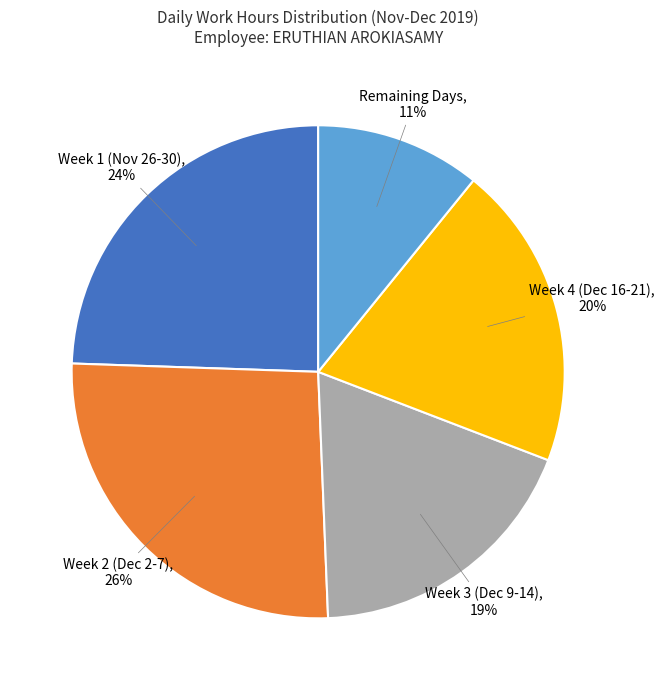

Which has a higher value, Week 1 (Nov 26-30) or Week 4 (Dec 16-21)?

Week 1 (Nov 26-30)